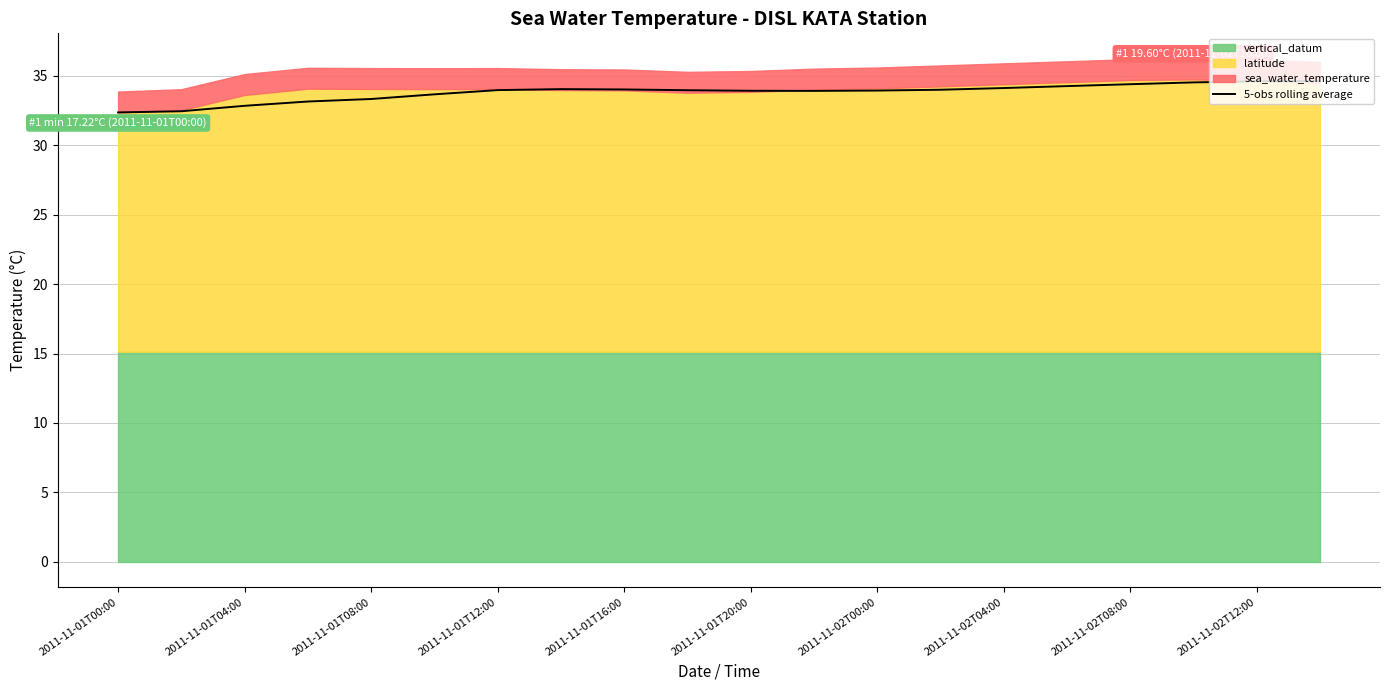

Is it true that 5-obs rolling average equals 55.8 at 2011-11-01T04:00?

False